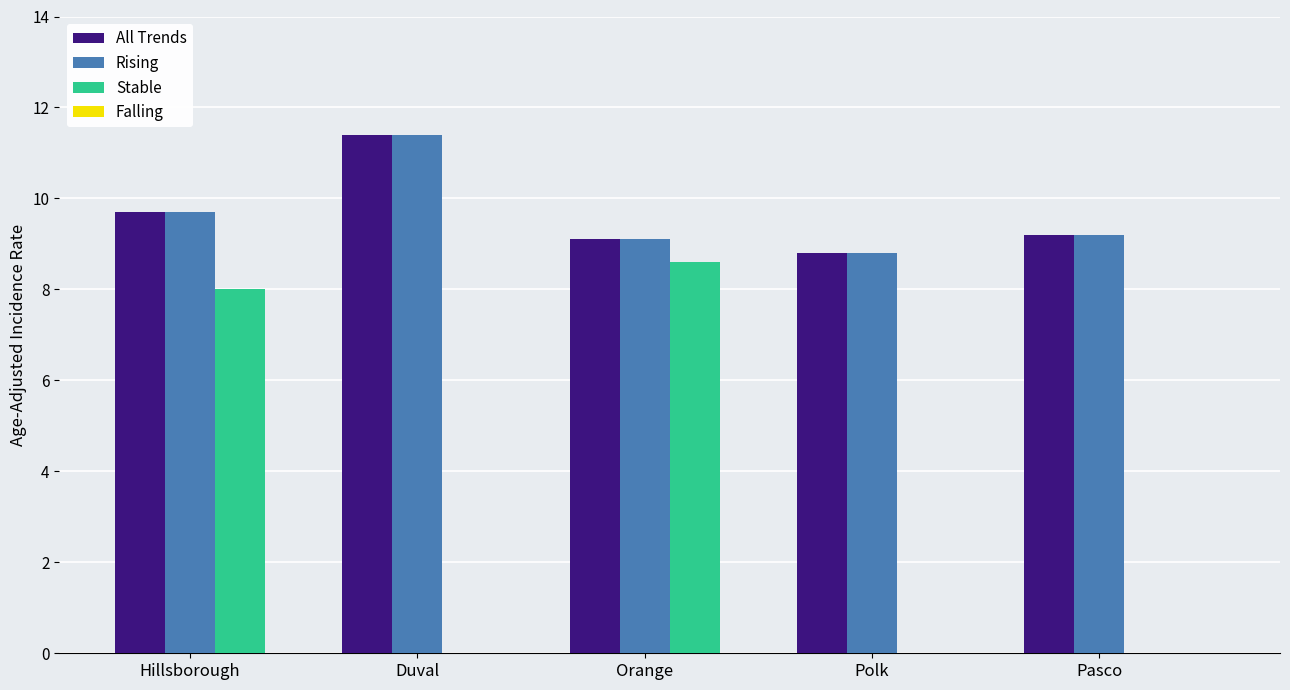

True or false: All Trends has a value of 9.2 at Pasco.

True